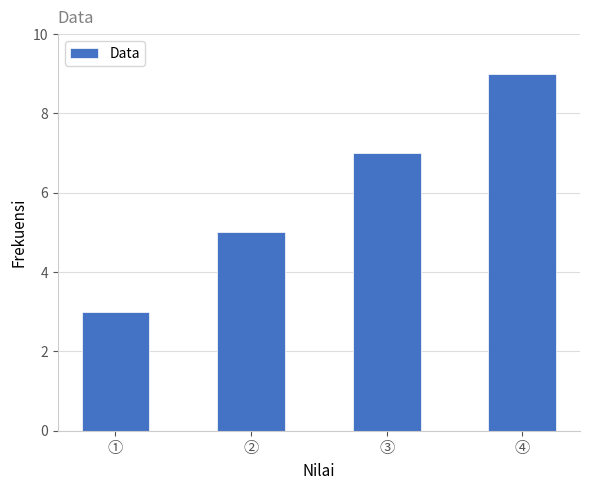

What is the value of the 2nd bar from the left?

5